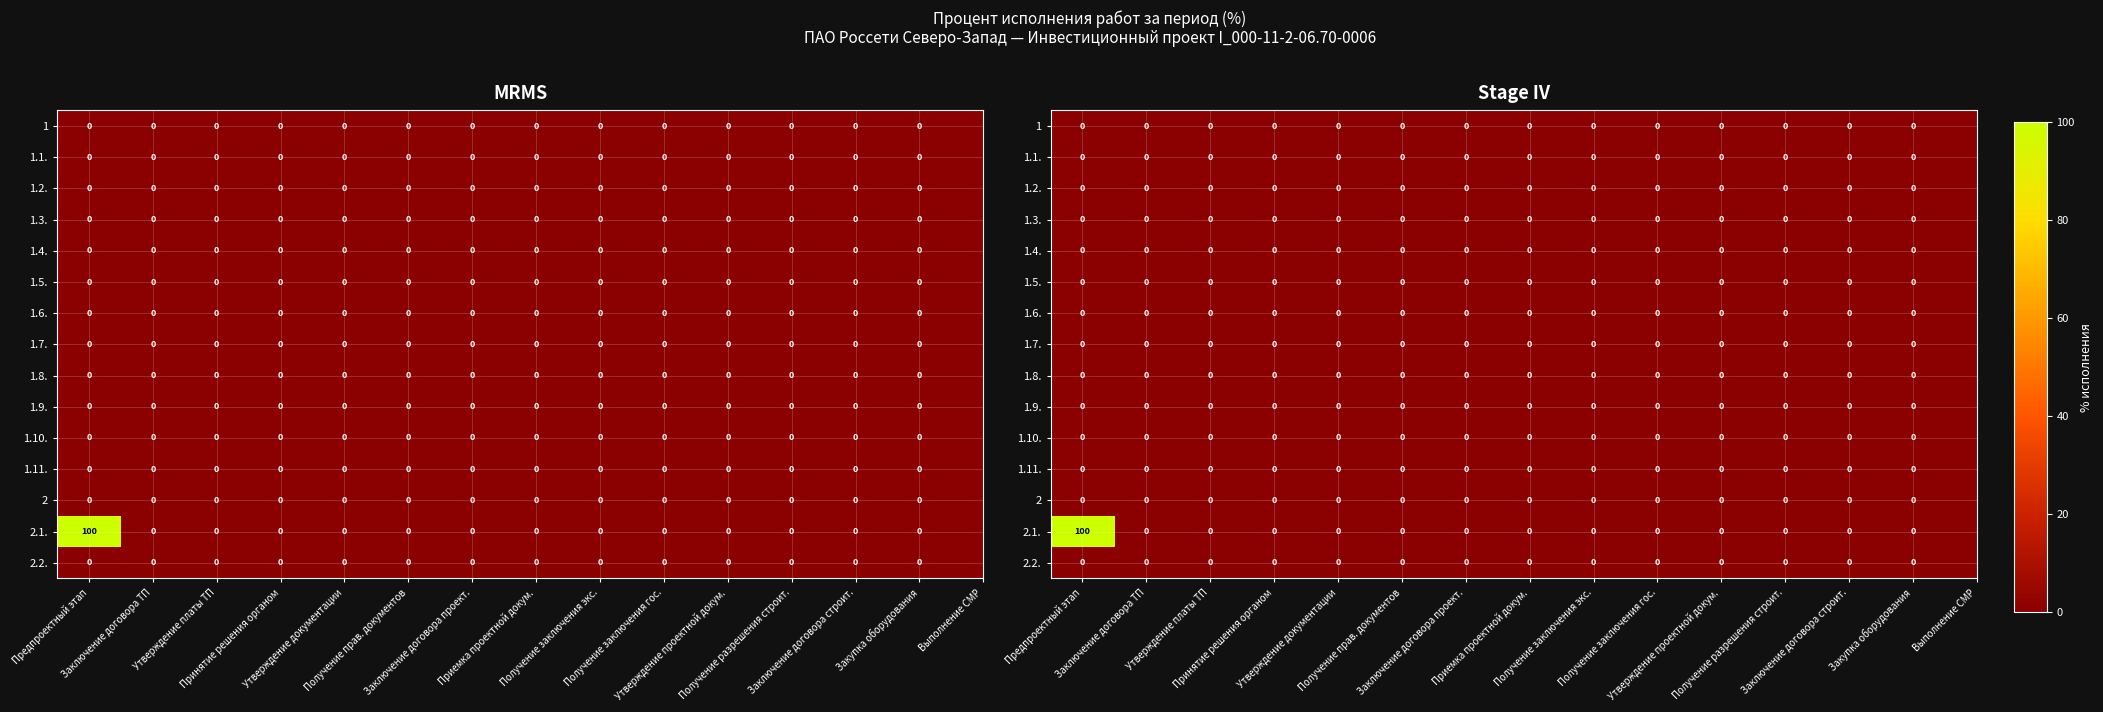

Which category has the highest value across all series?

Предпроектный этап